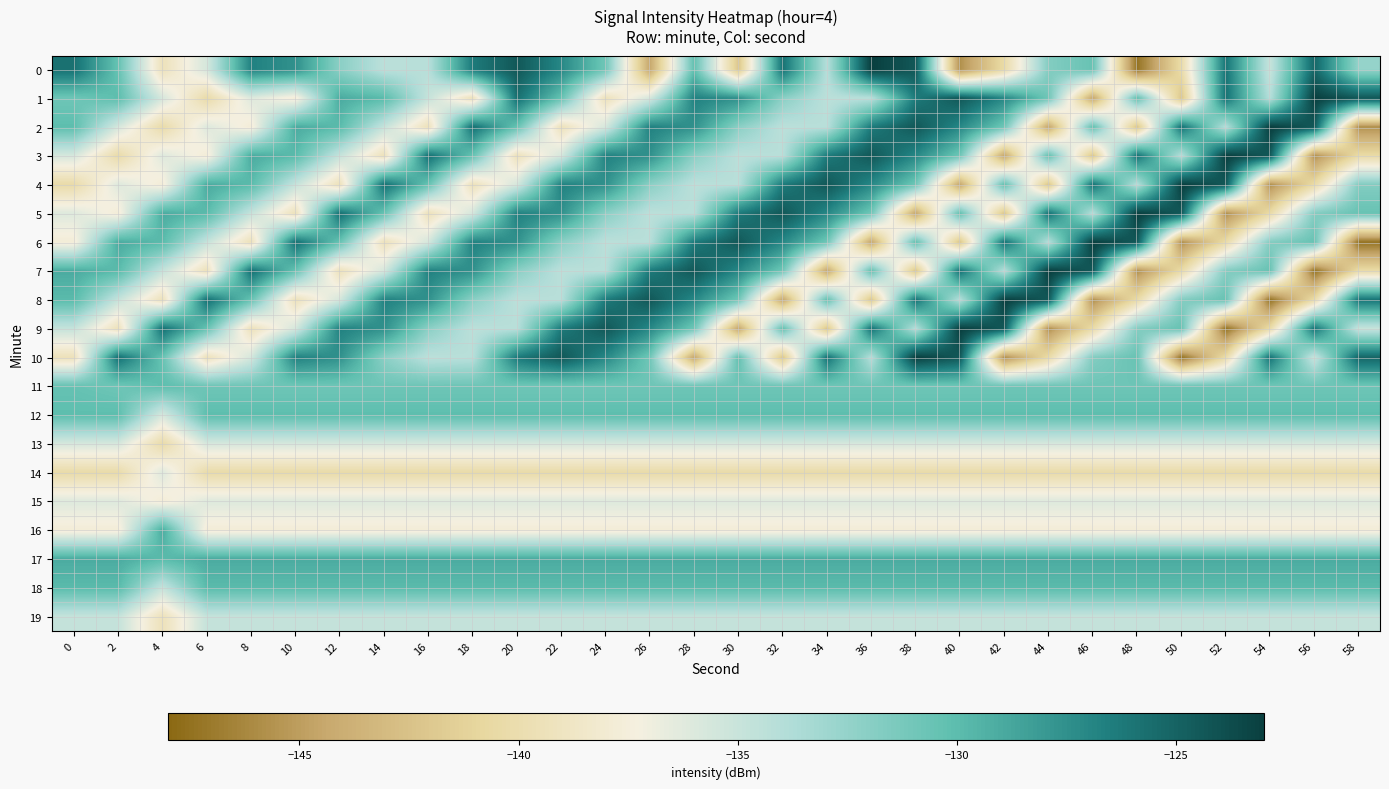

What is the difference between the highest and lowest values at 6?

14.6